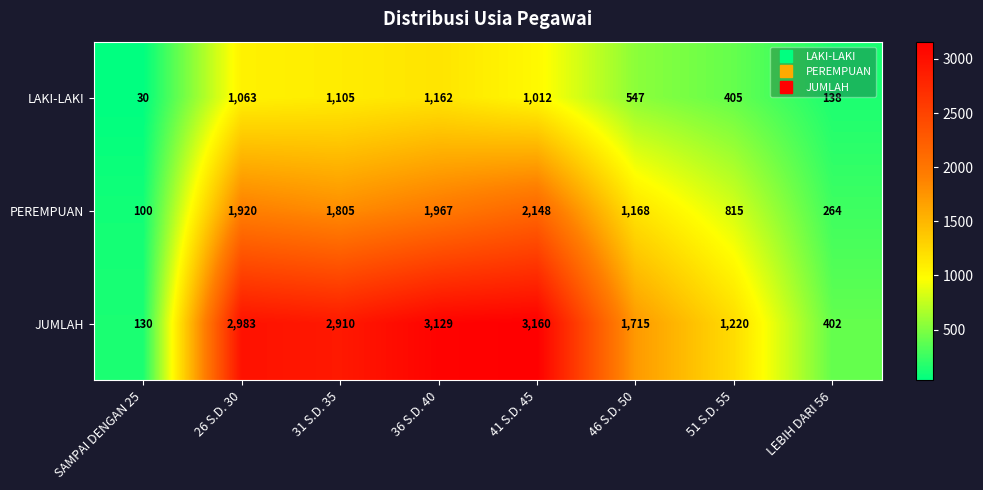

List the series in order of their overall mean, lowest first.

LAKI-LAKI, PEREMPUAN, JUMLAH